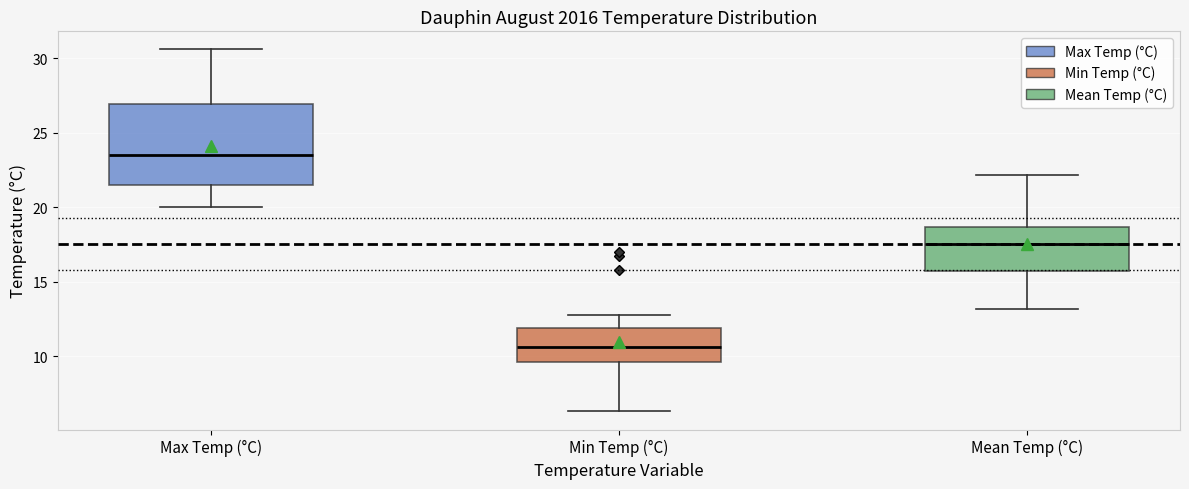

Reading left to right, transcribe this box plot: for each box, give where its median line is, the range the box spans, and where its two whiskers end, as read against the y-axis. The values are not printed on the chart, so give them approximately, as read against the axis.

Max Temp (°C): median 23.5, box 21.5 to 27.0, whiskers 20.0 to 30.5
Min Temp (°C): median 10.5, box 9.5 to 12.0, whiskers 6.5 to 13.0
Mean Temp (°C): median 17.5, box 16.0 to 18.5, whiskers 13.0 to 22.0